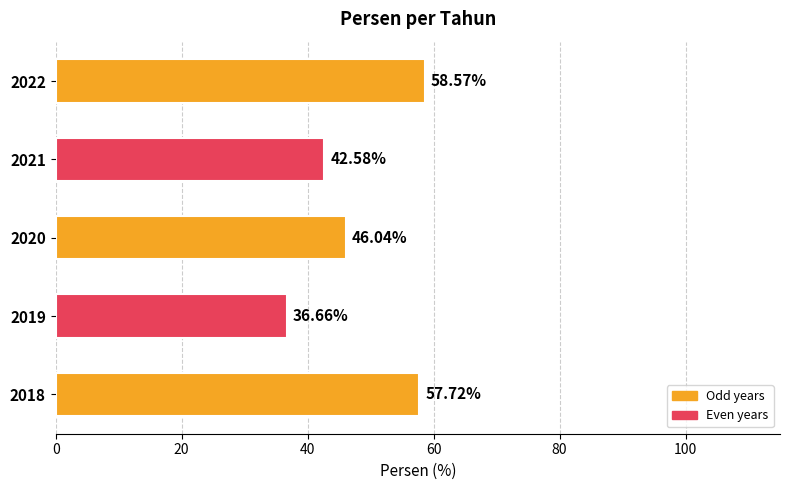

List the labels in order of value, smallest first.

2019, 2021, 2020, 2018, 2022